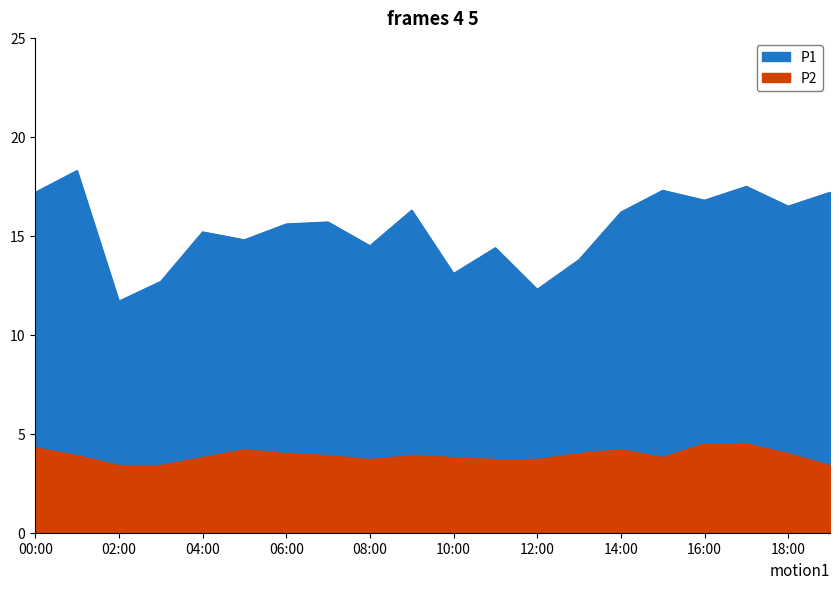

What are all the series names shown in the legend?

P1, P2